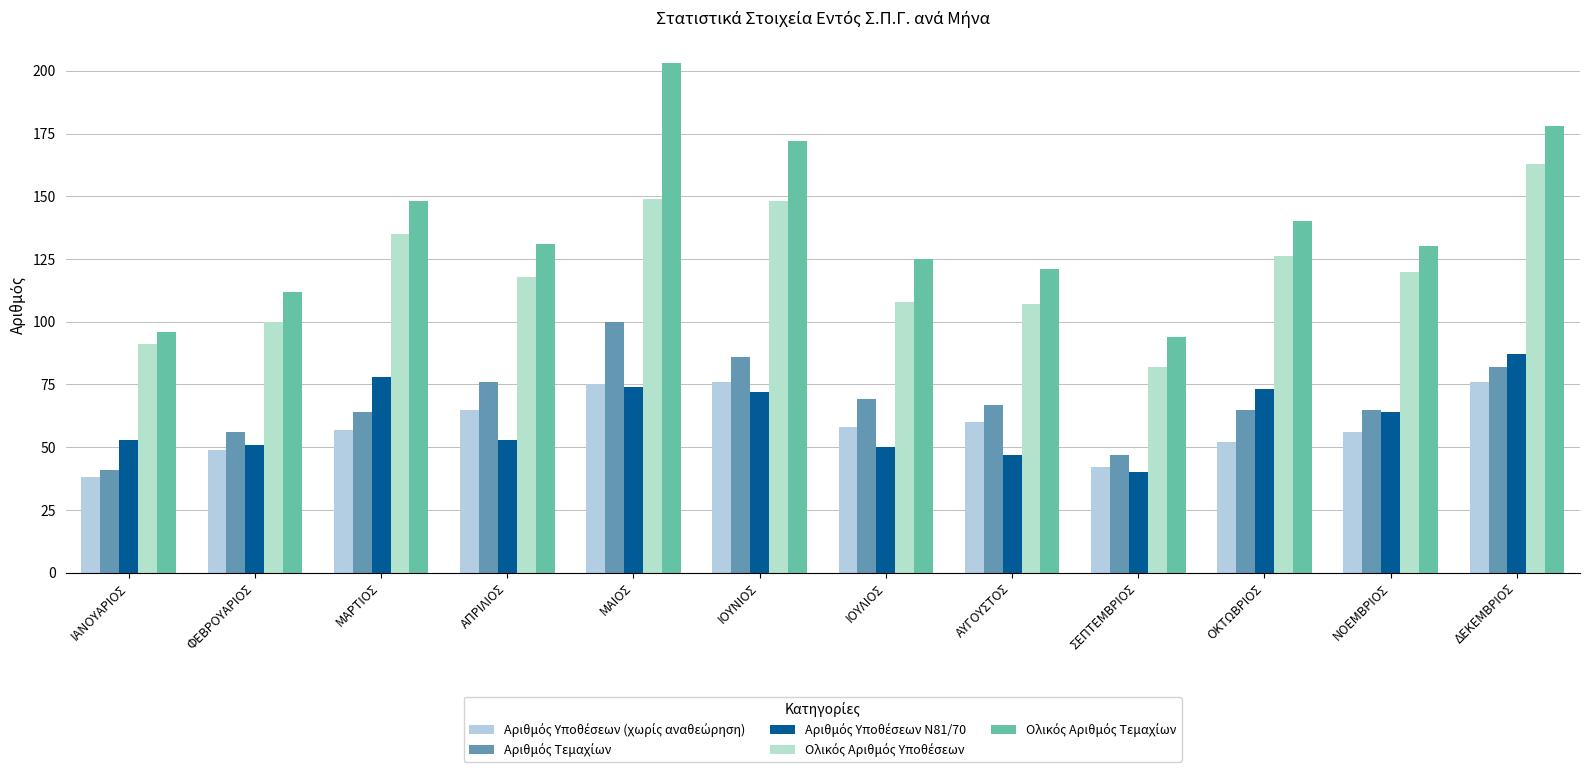

Which series has the widest spread of values?

Ολικός Αριθμός Τεμαχίων